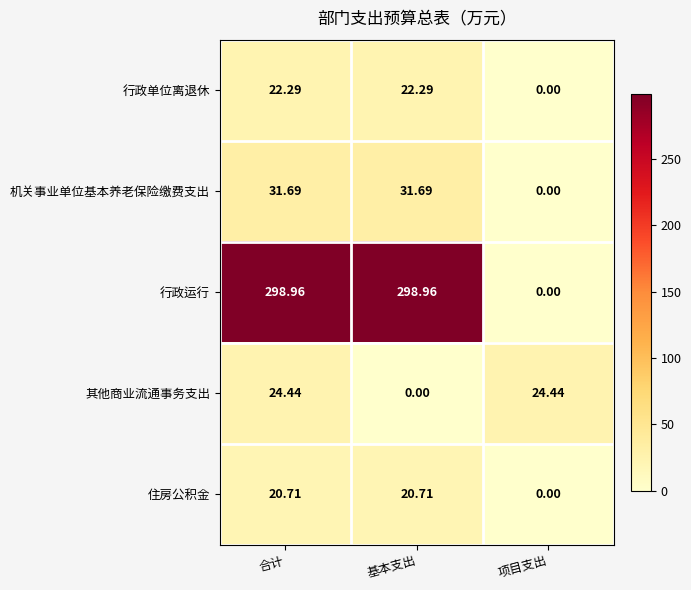

How many series are shown in this chart?

5